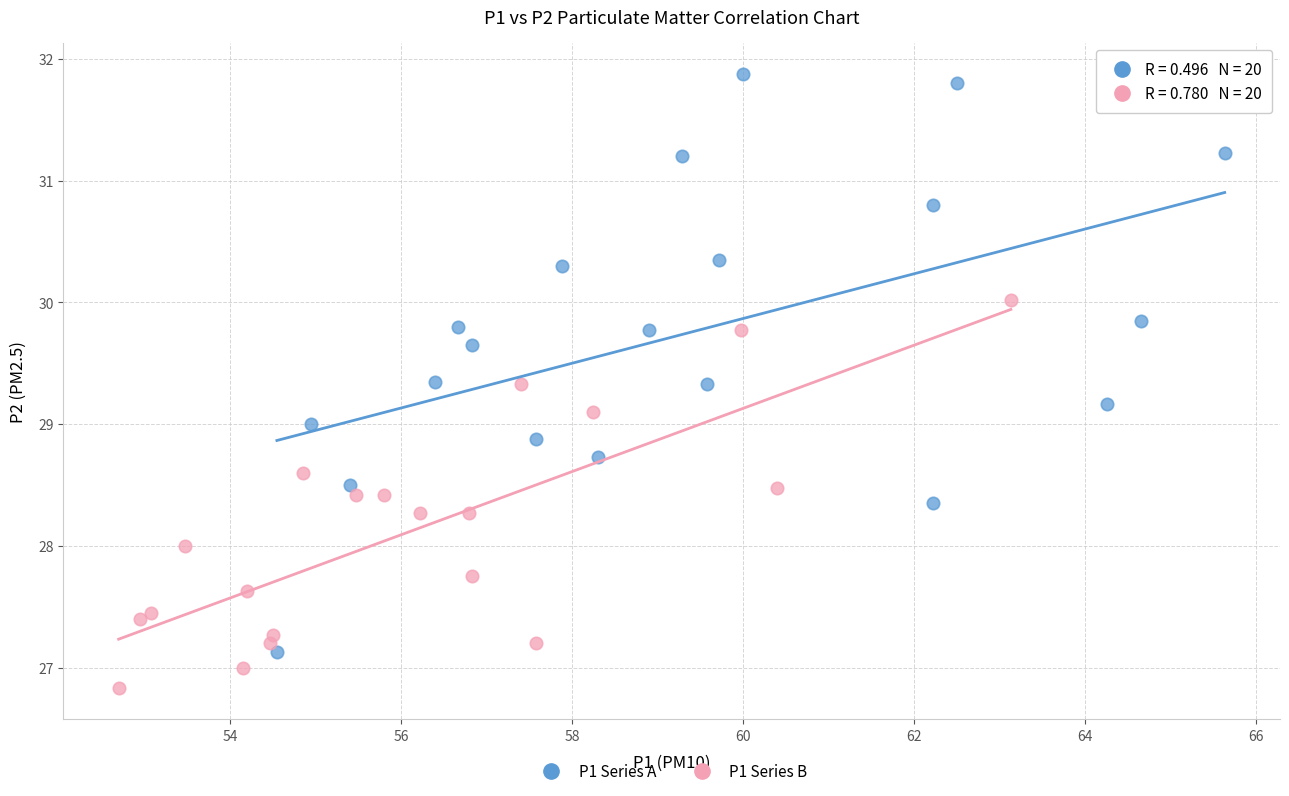

Which series contains the lowest Y value?

P1 Series B